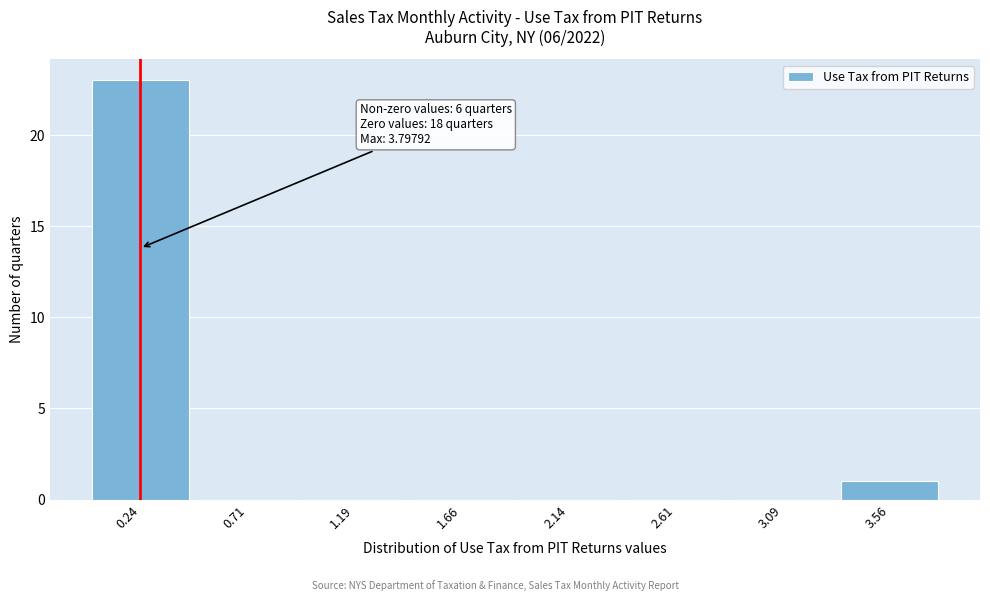

Which range on the x-axis has the tallest bar?

0.00 to 0.45